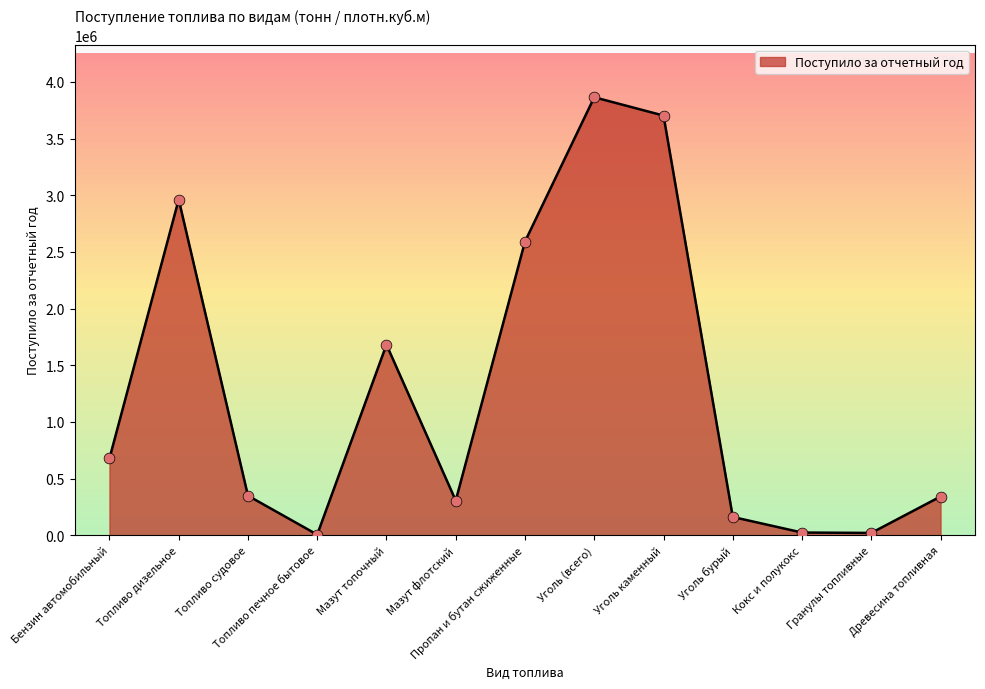

What is the ratio of the value at Мазут флотский to the value at Мазут топочный?

0.2